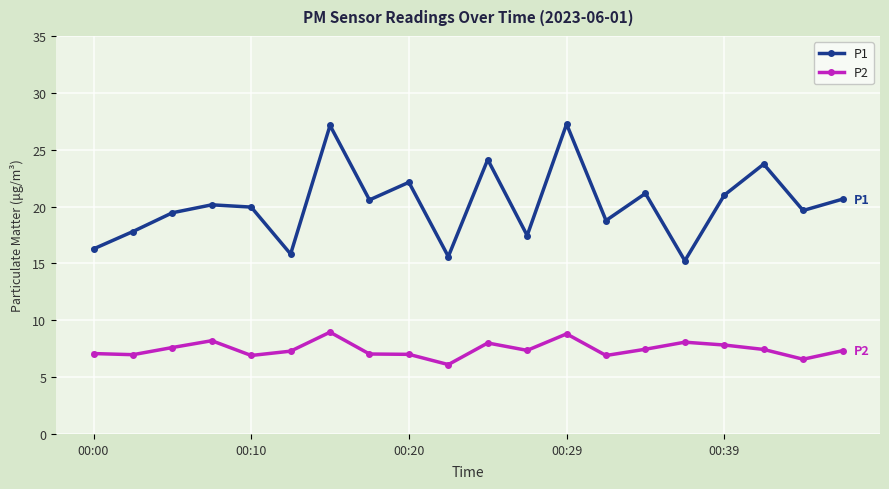

True or false: P1 and P2 intersect in this chart.

False